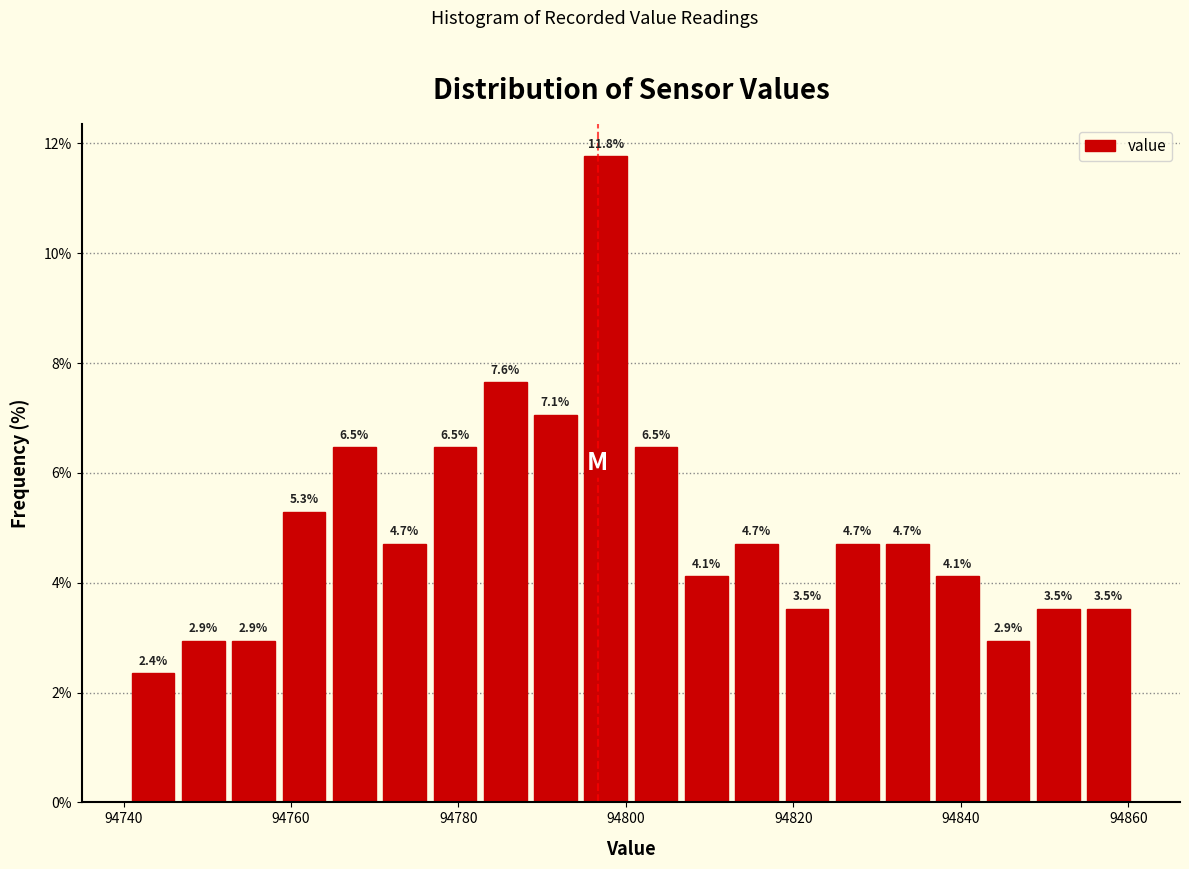

Around what value on the x-axis is the tallest bar? Give the approximate position of its centre, as read against the axis.

94798